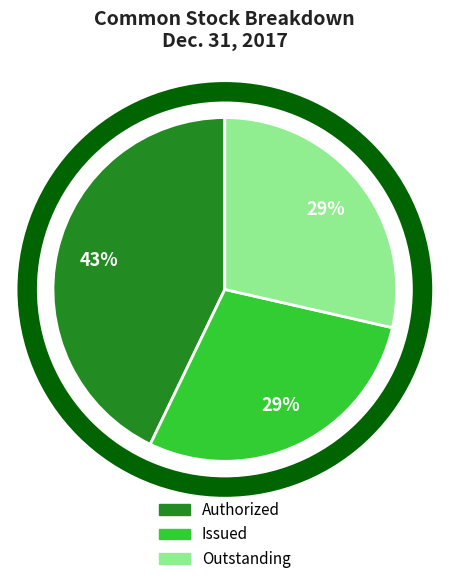

Approximately how many times larger is the value at Issued compared to Outstanding?

1.0